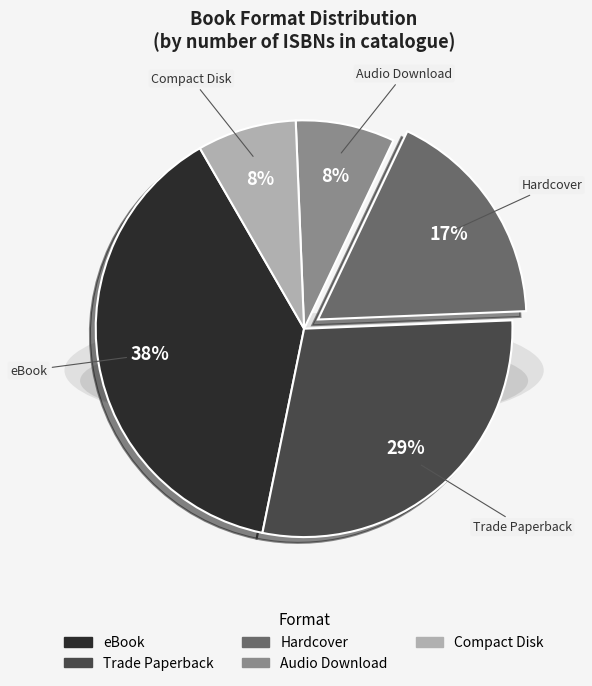

To the nearest percent, what portion does Audio Download represent?

8%